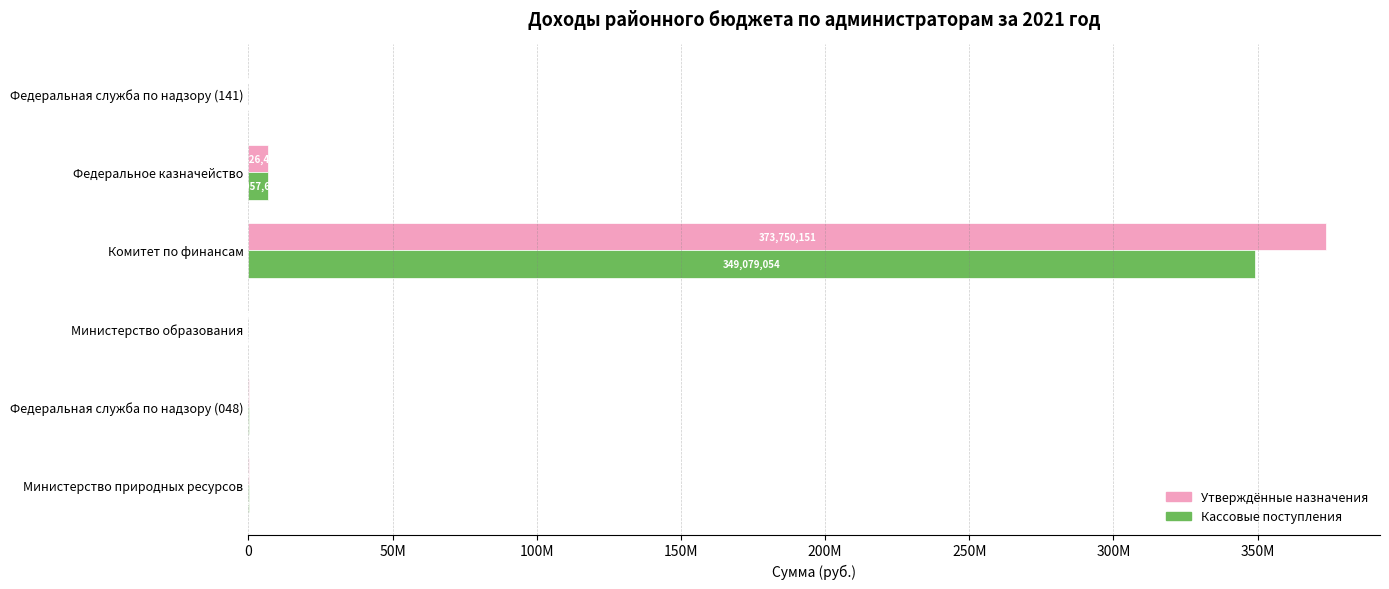

What is the sum of all Утверждённые назначения values?

380956620.7